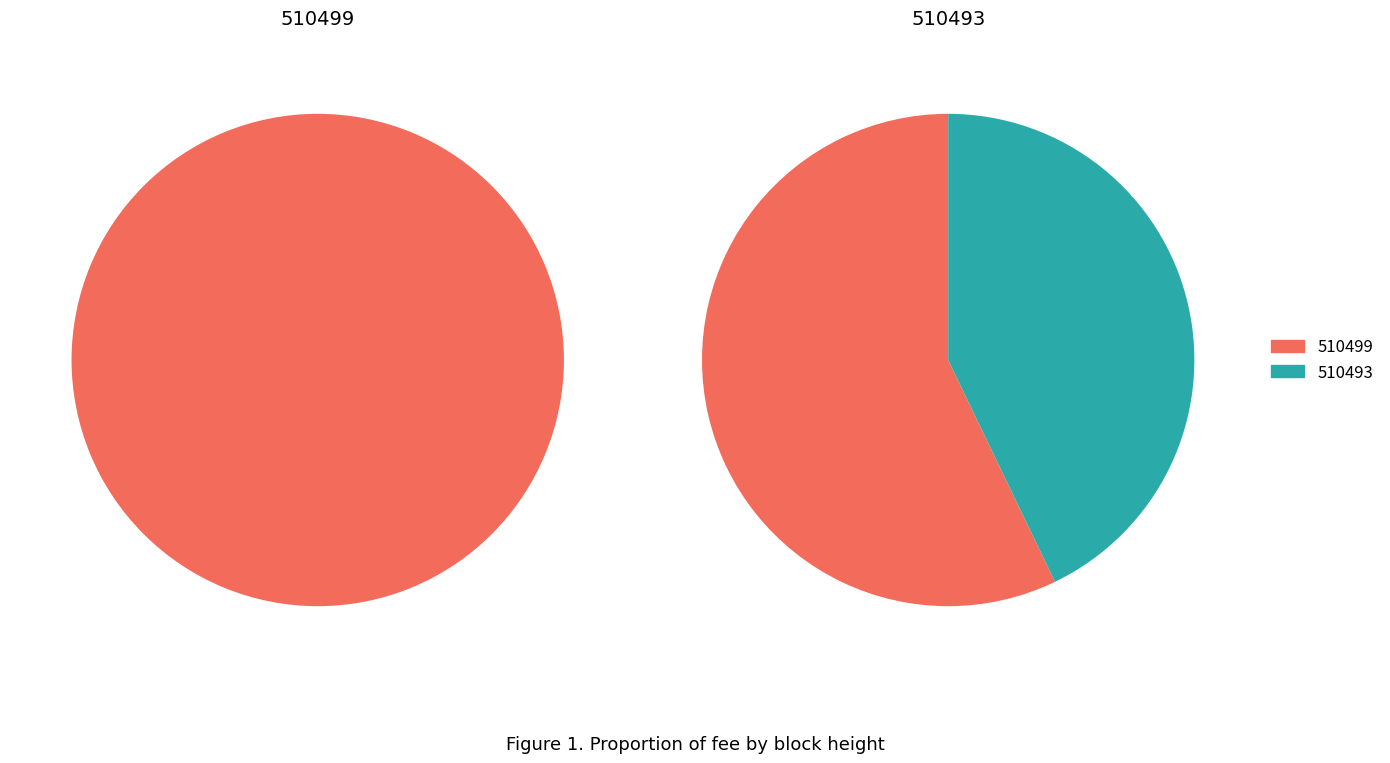

Which category accounts for the majority?

510499